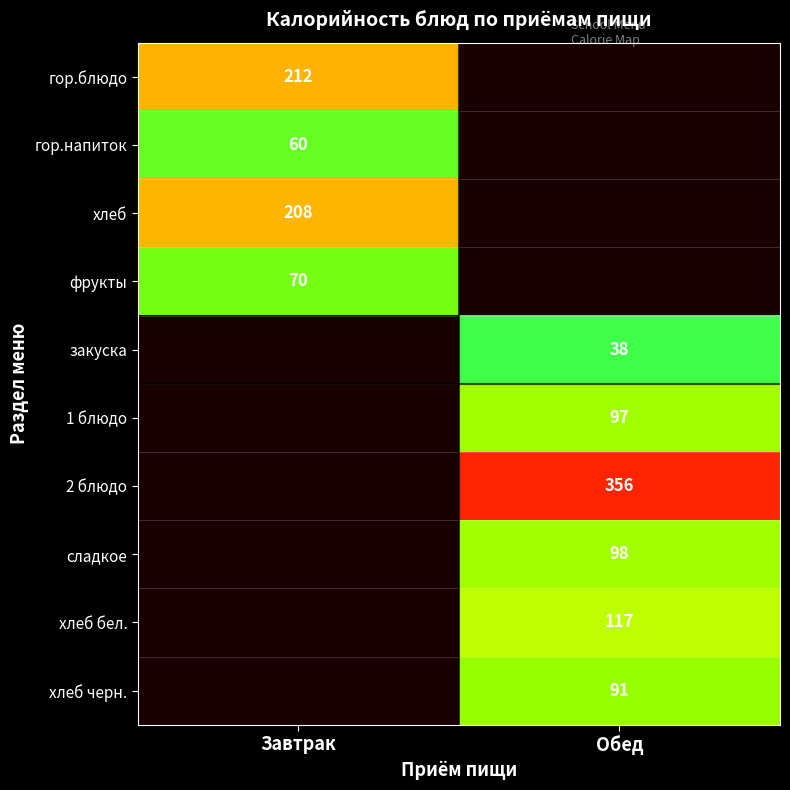

How many series are shown in this chart?

10